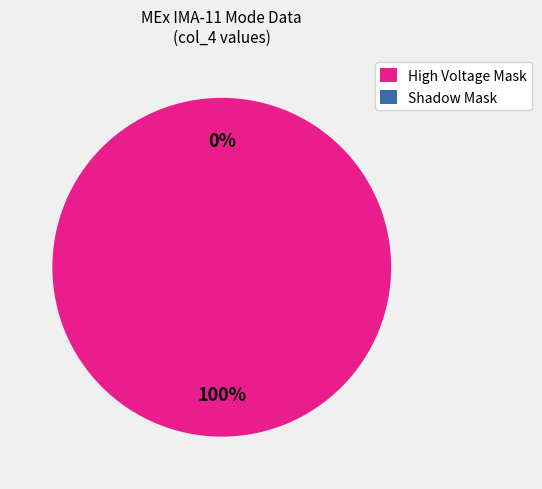

What portion of the pie excludes Shadow Mask?

100.0%